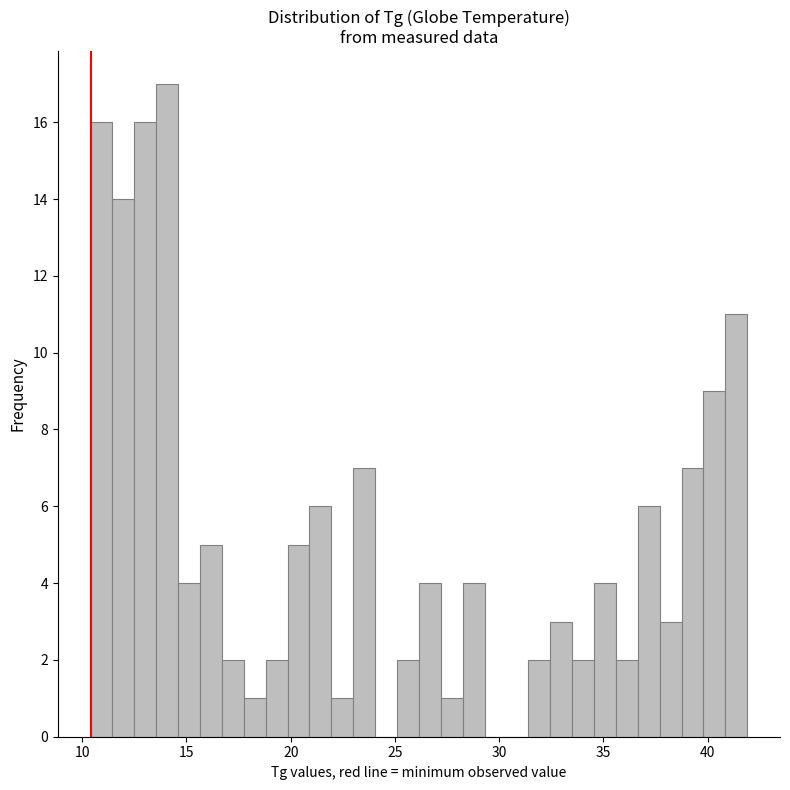

Around what value on the x-axis is the tallest bar? Give the approximate position of its centre, as read against the axis.

14.0